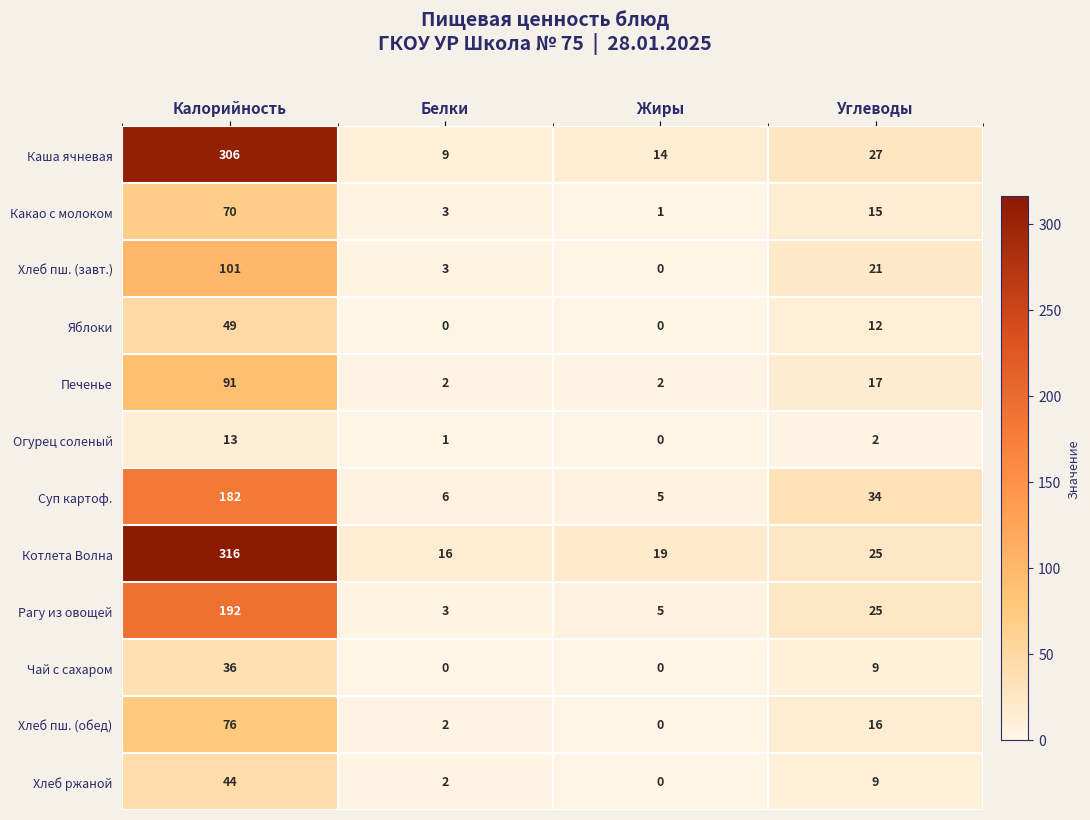

Which series has the largest total across all categories?

Котлета Волна